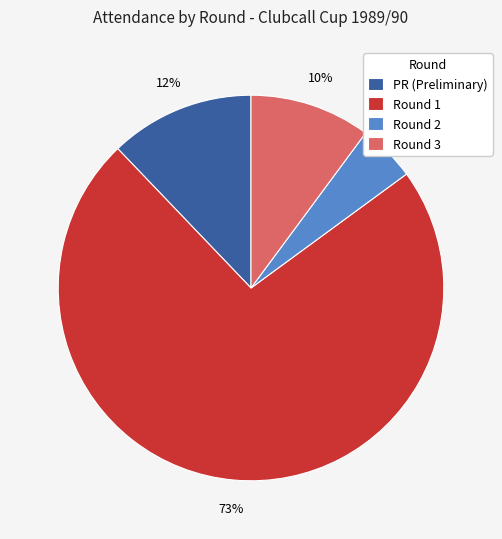

Is it true that PR (Preliminary) is 18% of the pie?

False